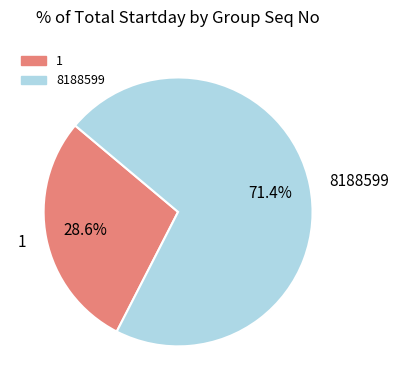

To the nearest percent, what portion does 8188599 represent?

71%